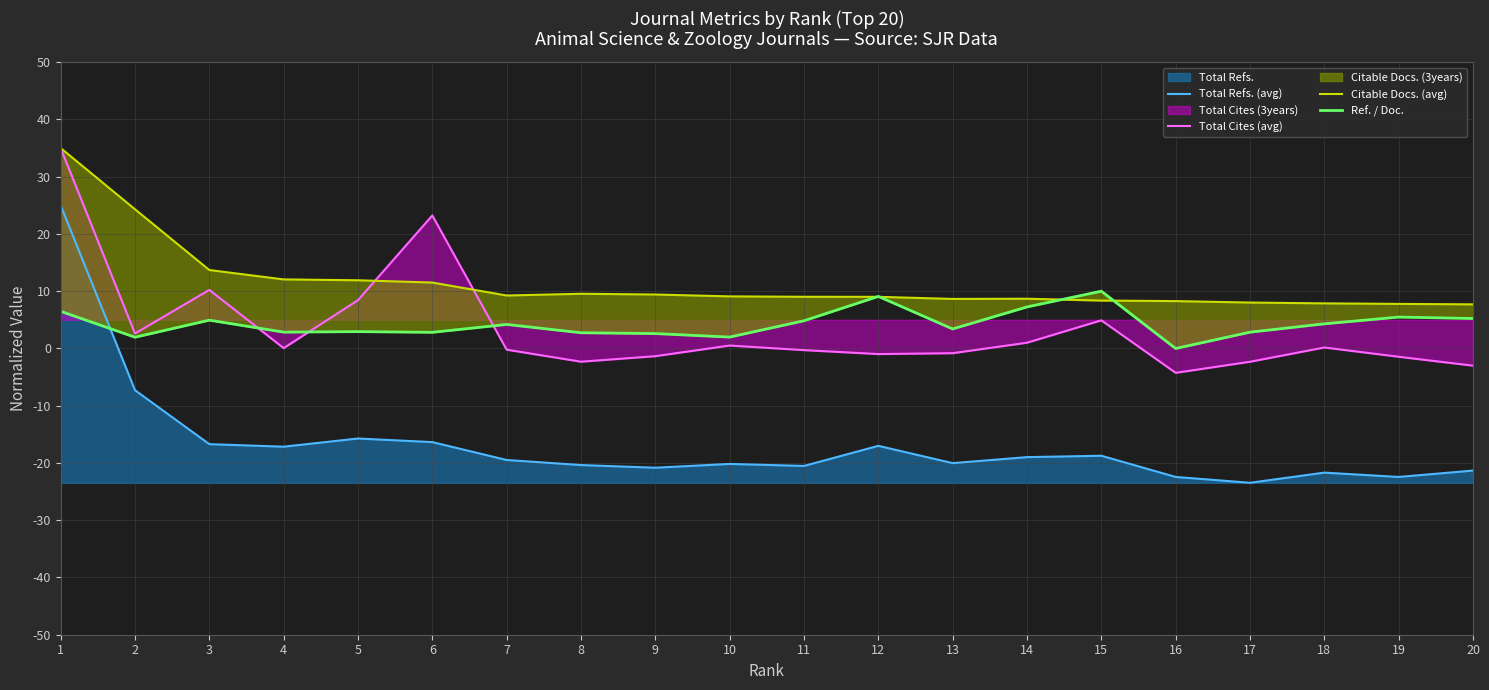

What is the value of the Citable Docs. (avg) point at the 14th from the left?

8.7